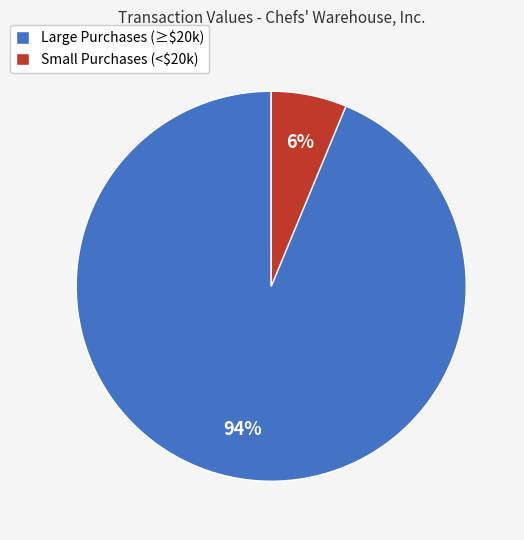

Does Small Purchases (<$20k) account for over 50% of the chart?

No